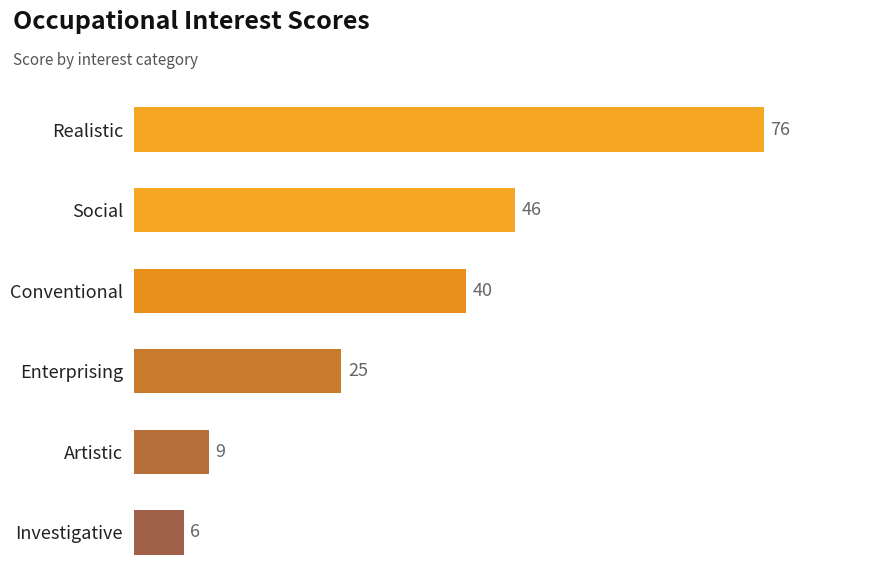

List the labels in order of value, smallest first.

Investigative, Artistic, Enterprising, Conventional, Social, Realistic